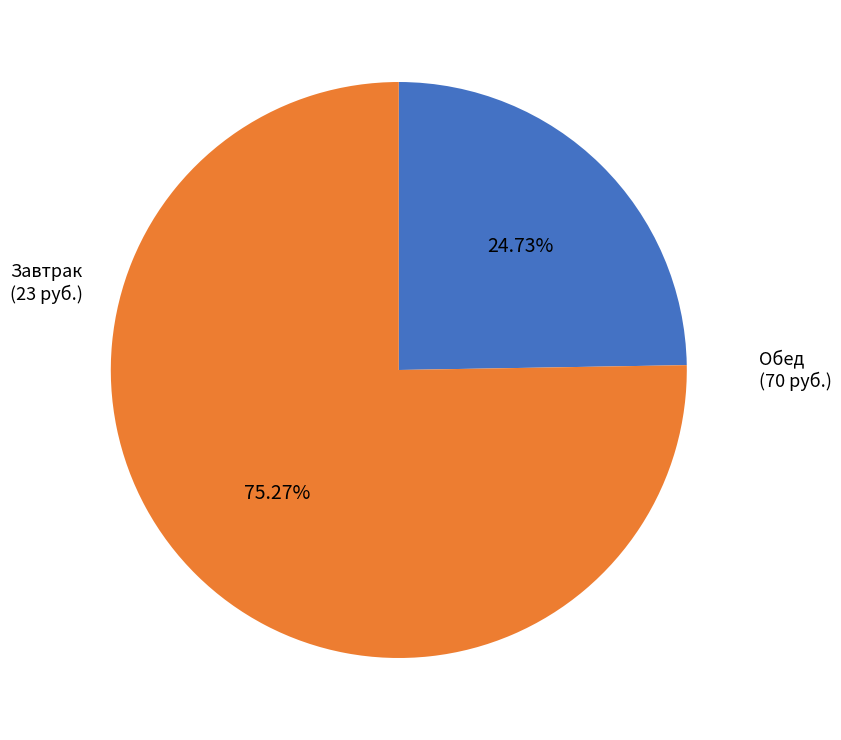

Between Завтрак and Обед, which is larger?

Обед